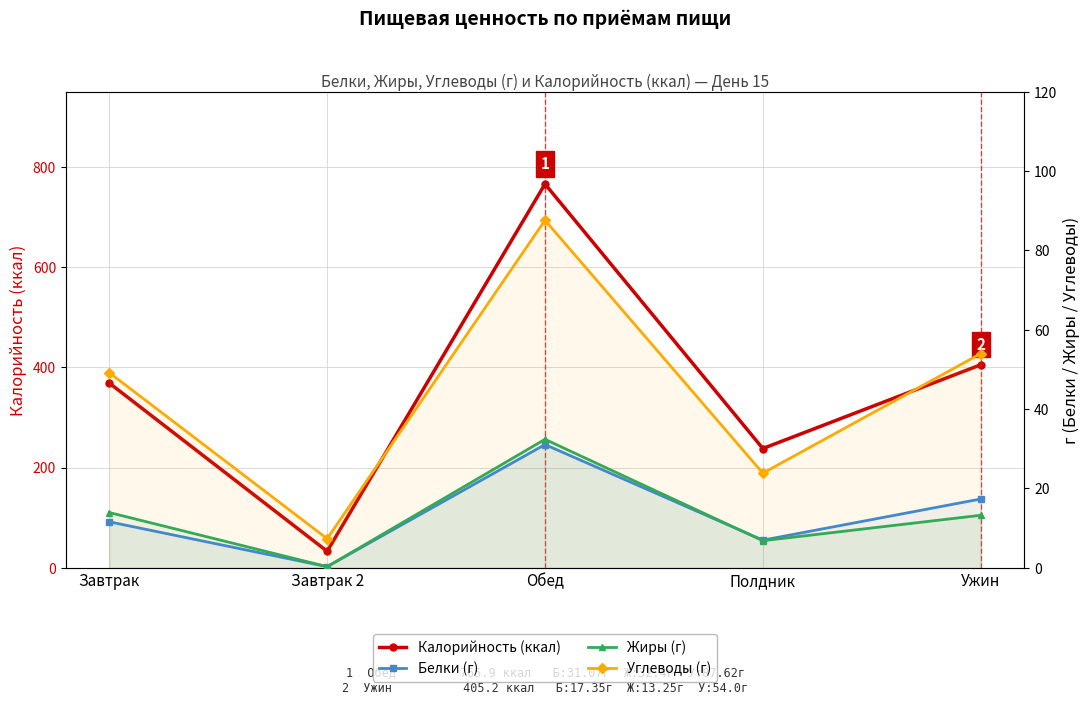

Is this an area chart (filled region under the line)?

No